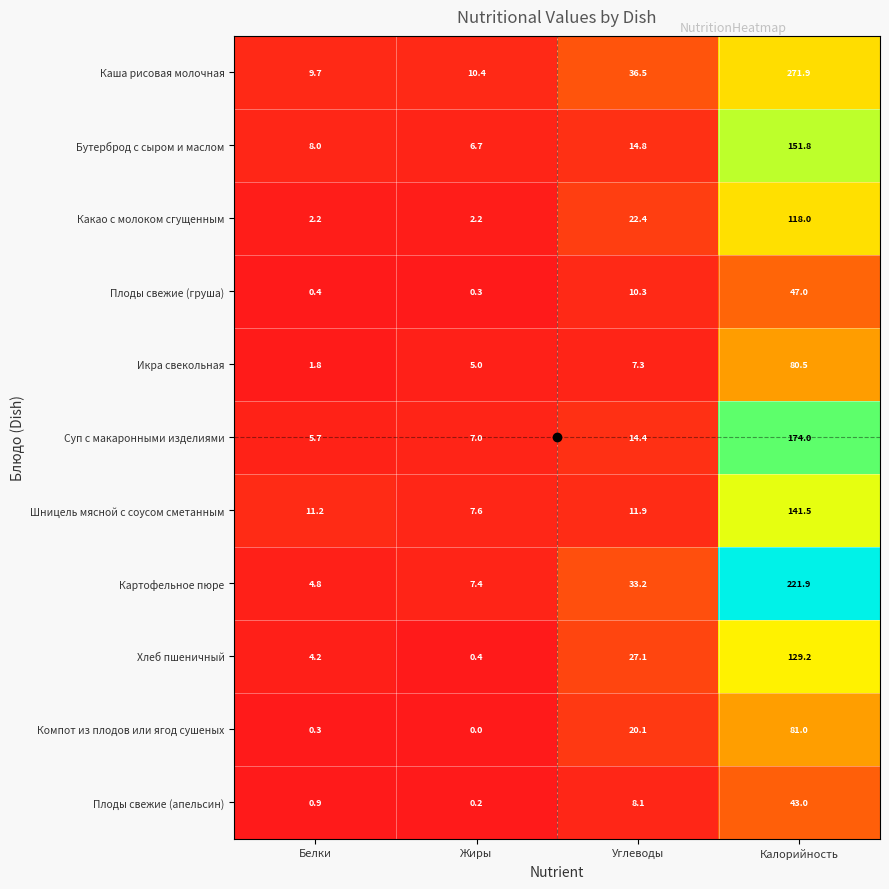

What is the total value across all series at Белки?

49.2